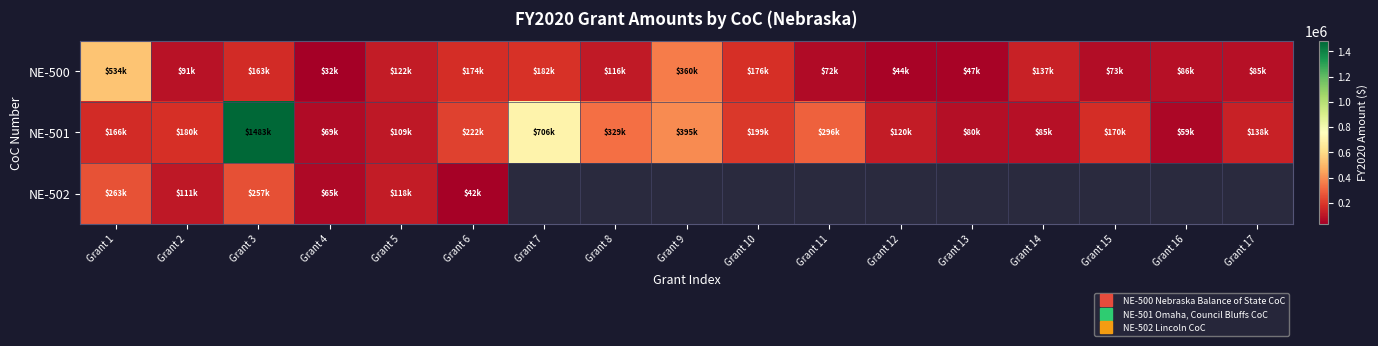

What is the minimum value for NE-500?

32488.0